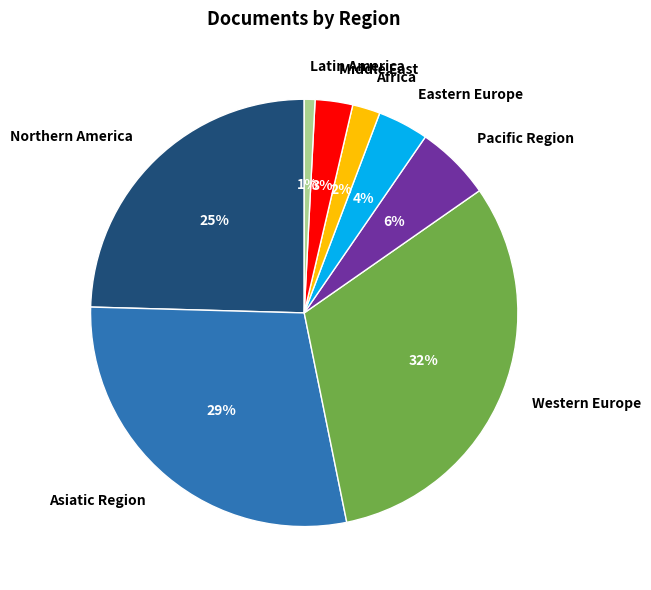

What percentage is the Middle East slice, to the nearest percent?

3%